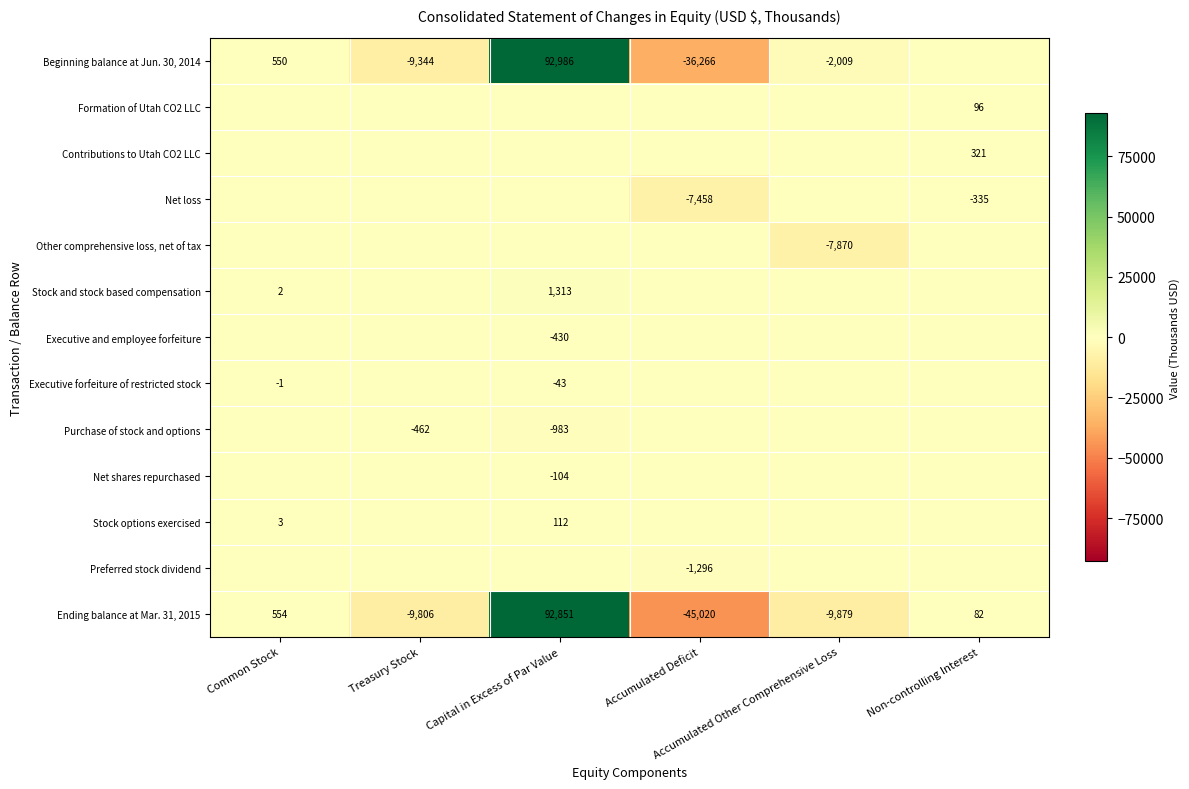

At which label is Net loss closest to -3729?

Non-controlling Interest